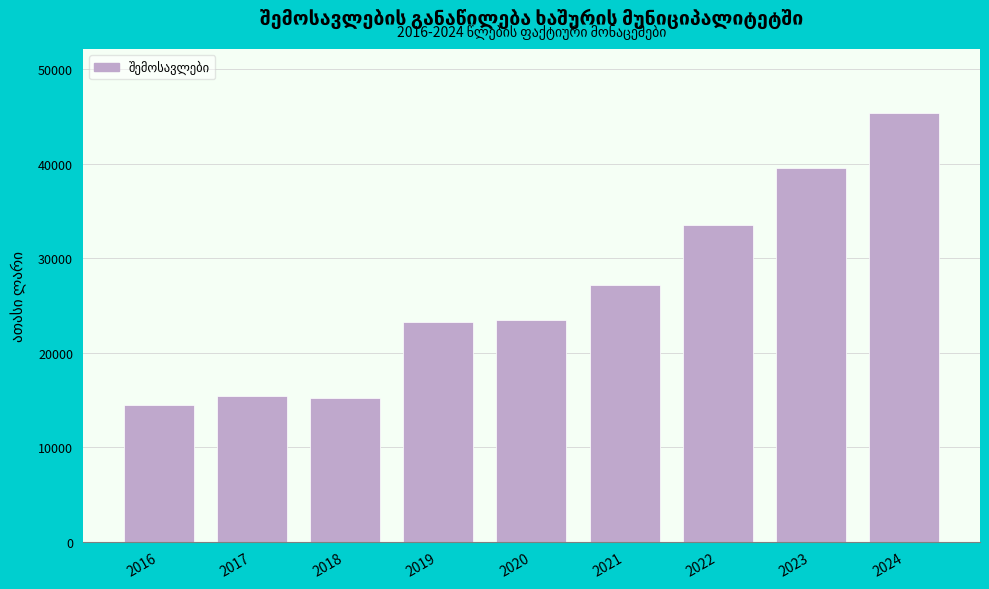

What is the sum of the values at 2021 and 2019?

50431.6